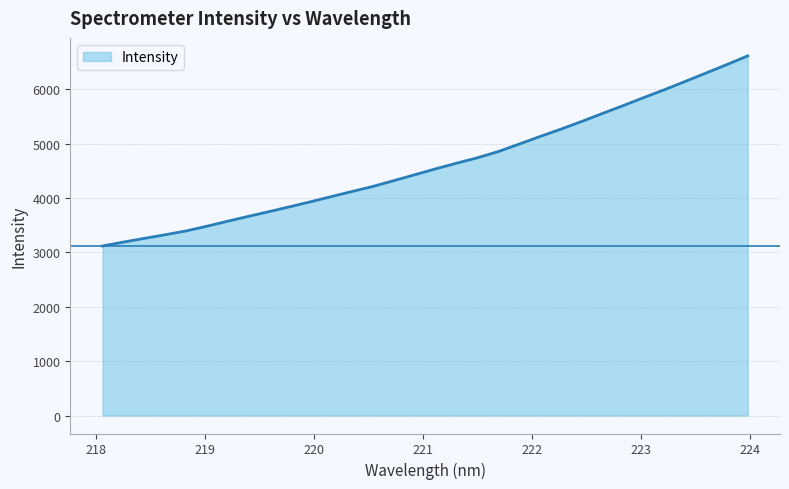

What is the maximum value shown in the chart?

6611.2